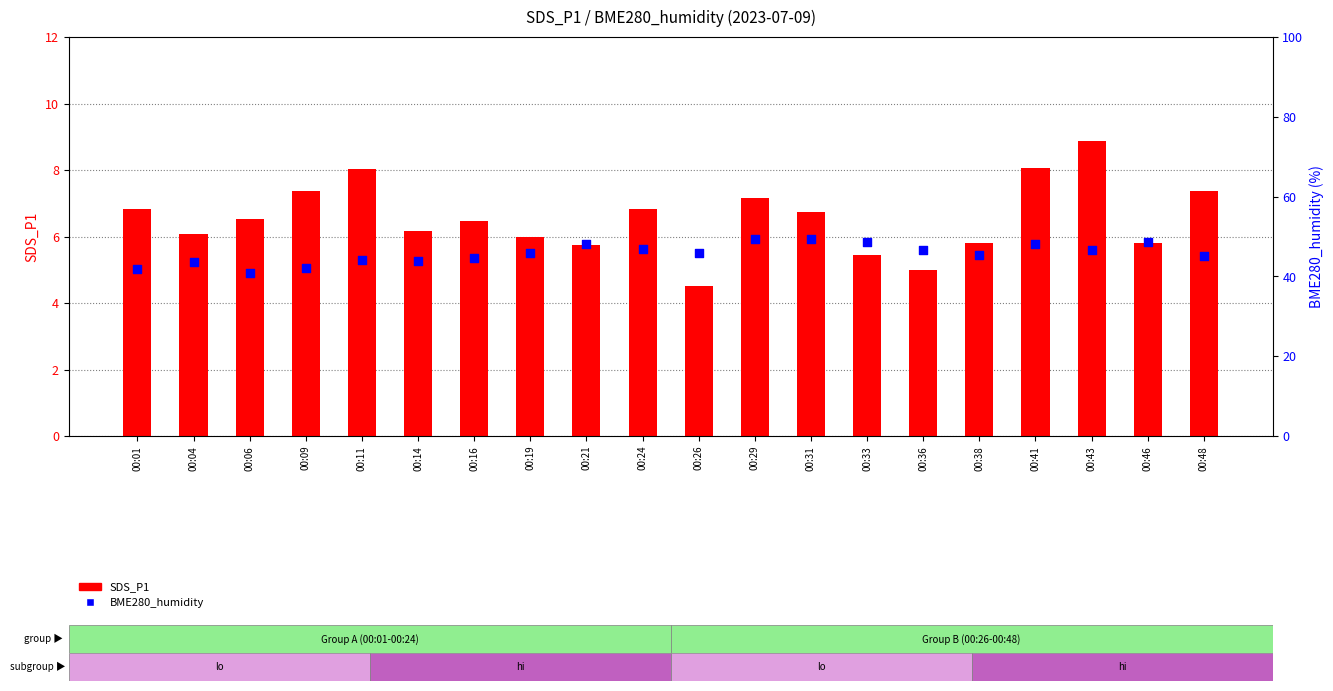

Which series has the largest Y range (max minus min)?

BME280_humidity